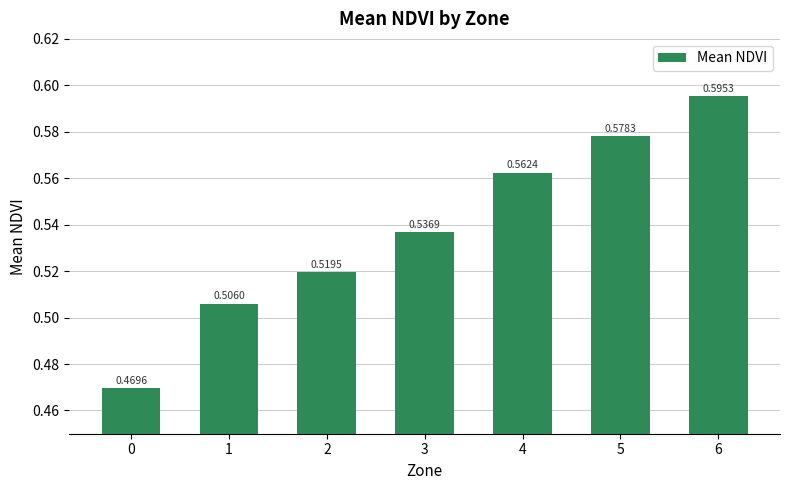

What is the change in value from 3 to 6?

+0.1